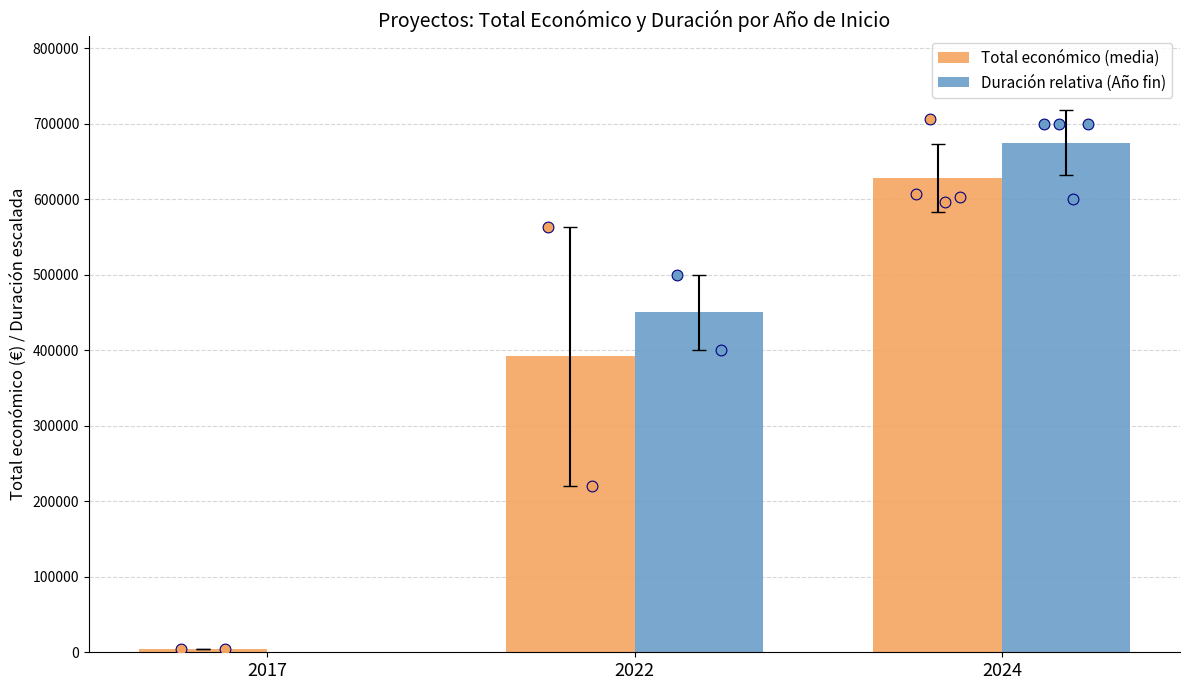

At which category is the sum across all series the highest?

2024